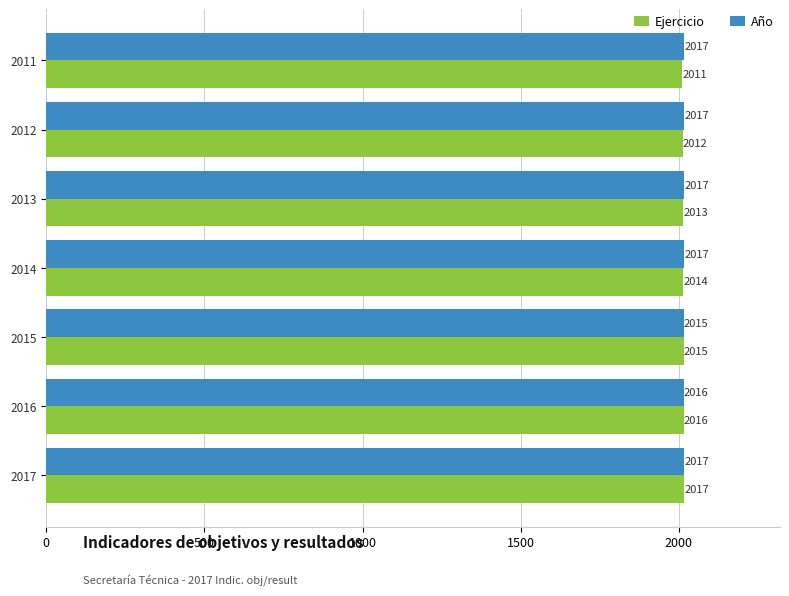

How many categories are shown in the chart?

7